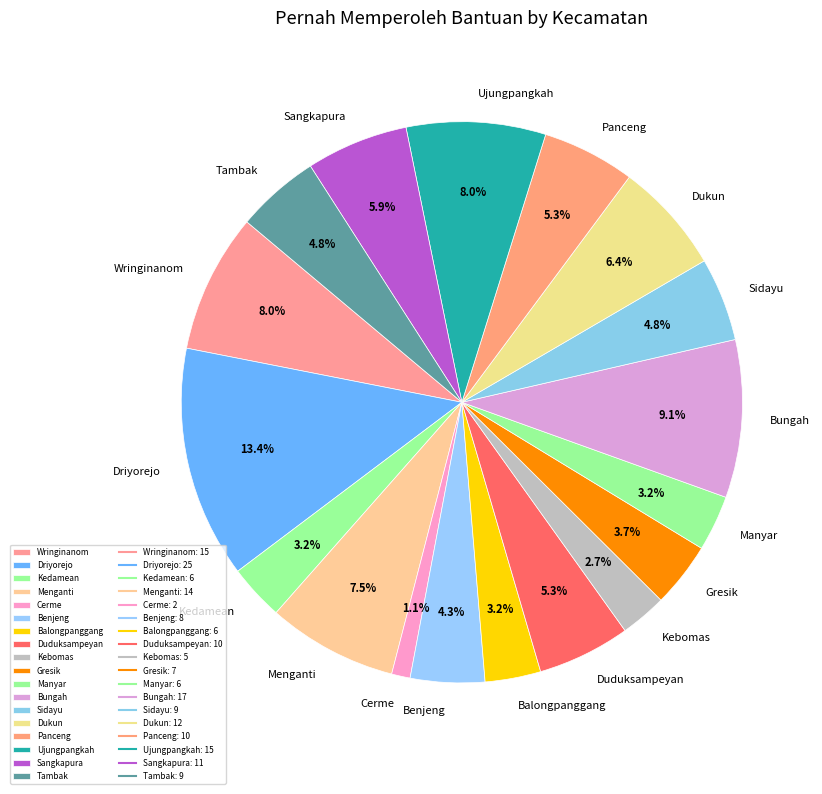

Between Gresik and Menganti, which is larger?

Menganti